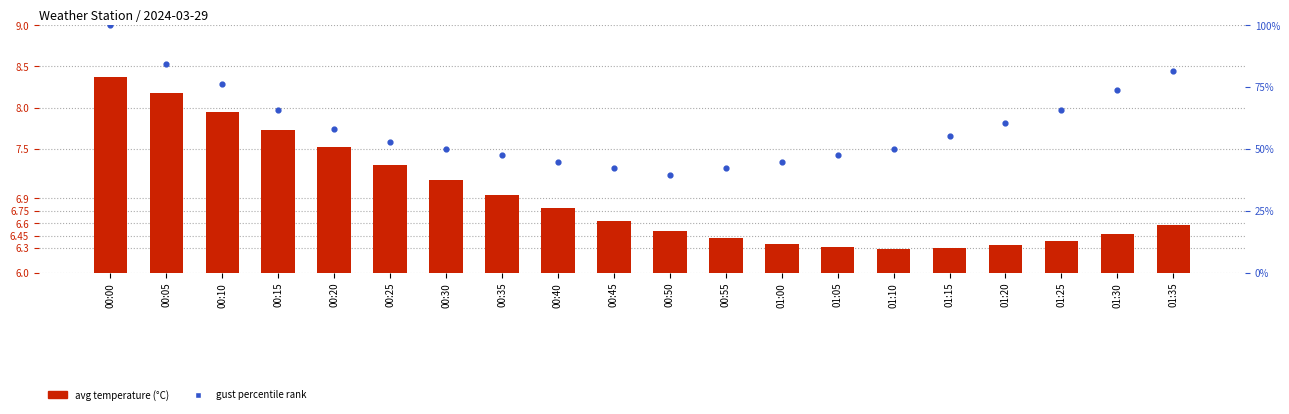

Which series contains the highest Y value?

gust rank within interval